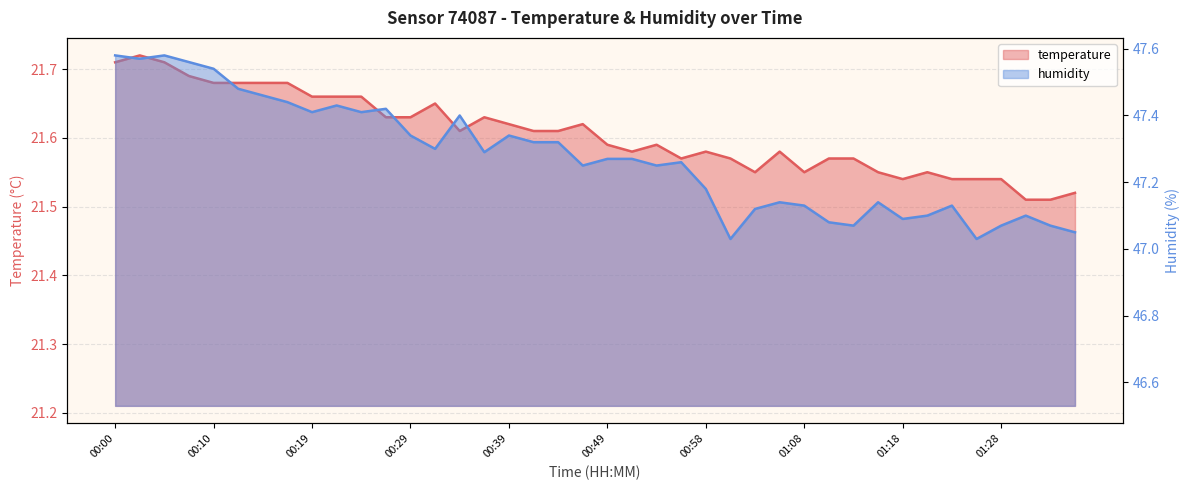

True or false: temperature and humidity cross at least once.

False